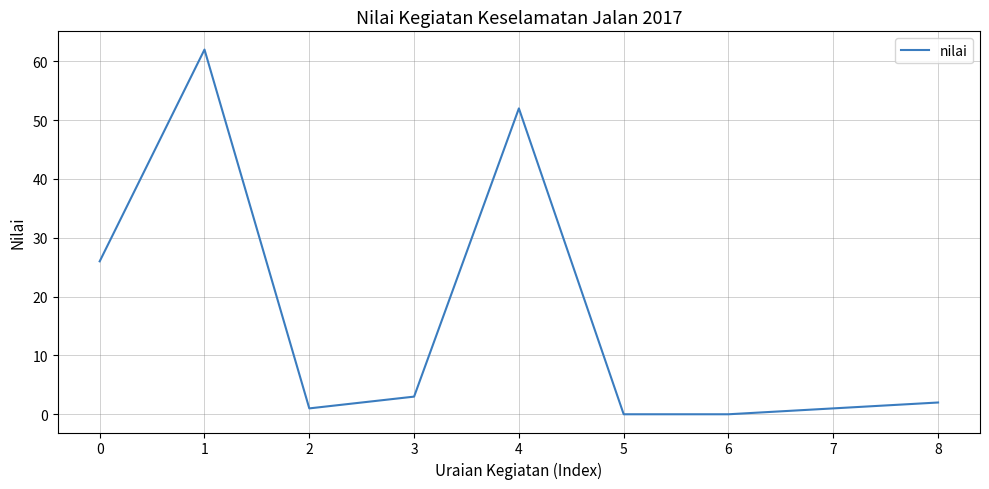

Reading left to right, what are all the values shown in this chart?

26	62	1	3	52	0	0	1	2